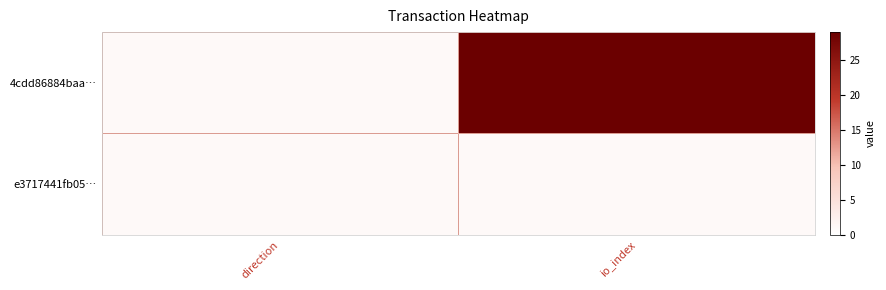

Between direction and io_index, which series saw the biggest shift?

4cdd86884baa…